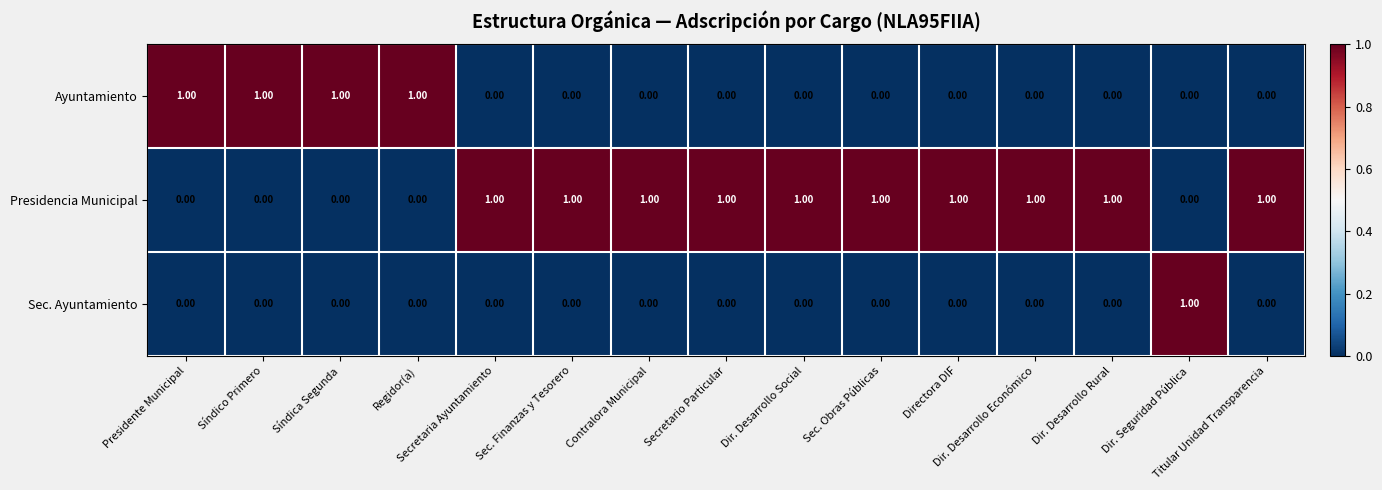

Rank the series by their average value, from lowest to highest.

Sec. Ayuntamiento, Ayuntamiento, Presidencia Municipal